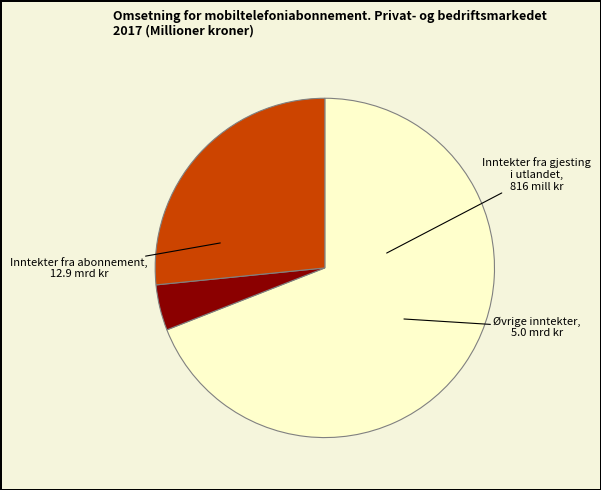

Does any single category account for the majority?

Yes